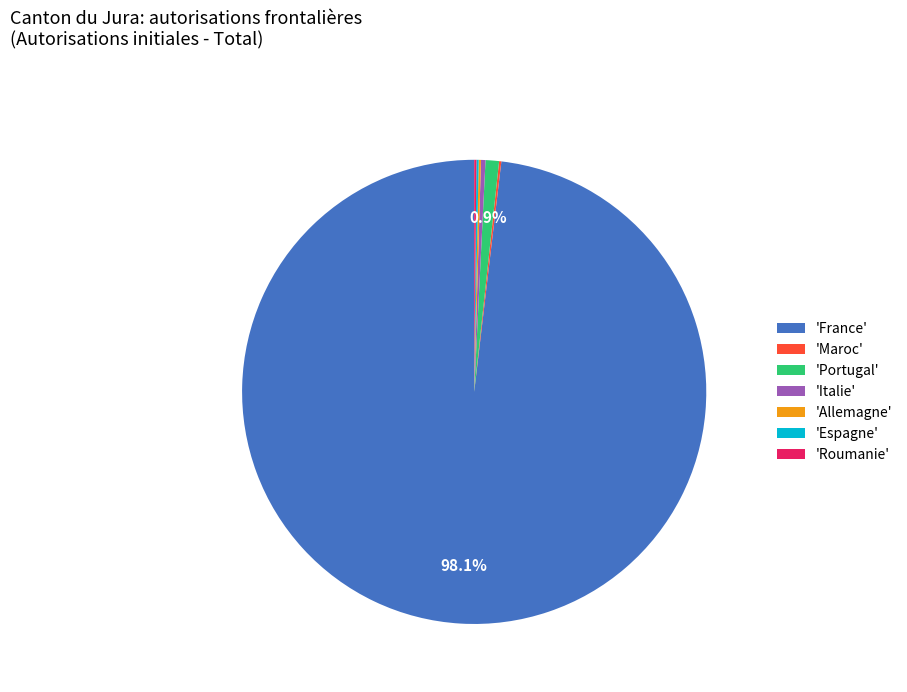

Which category accounts for the majority?

'France'